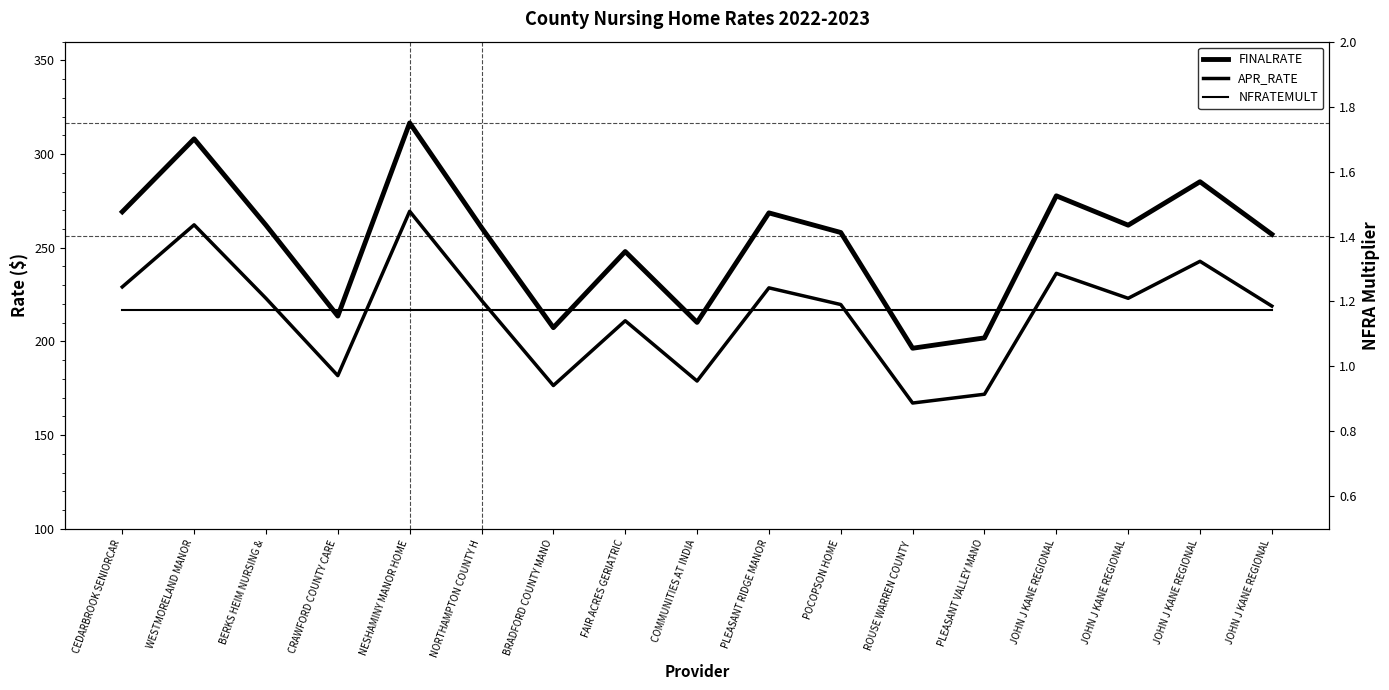

How many lines are shown in the chart?

3